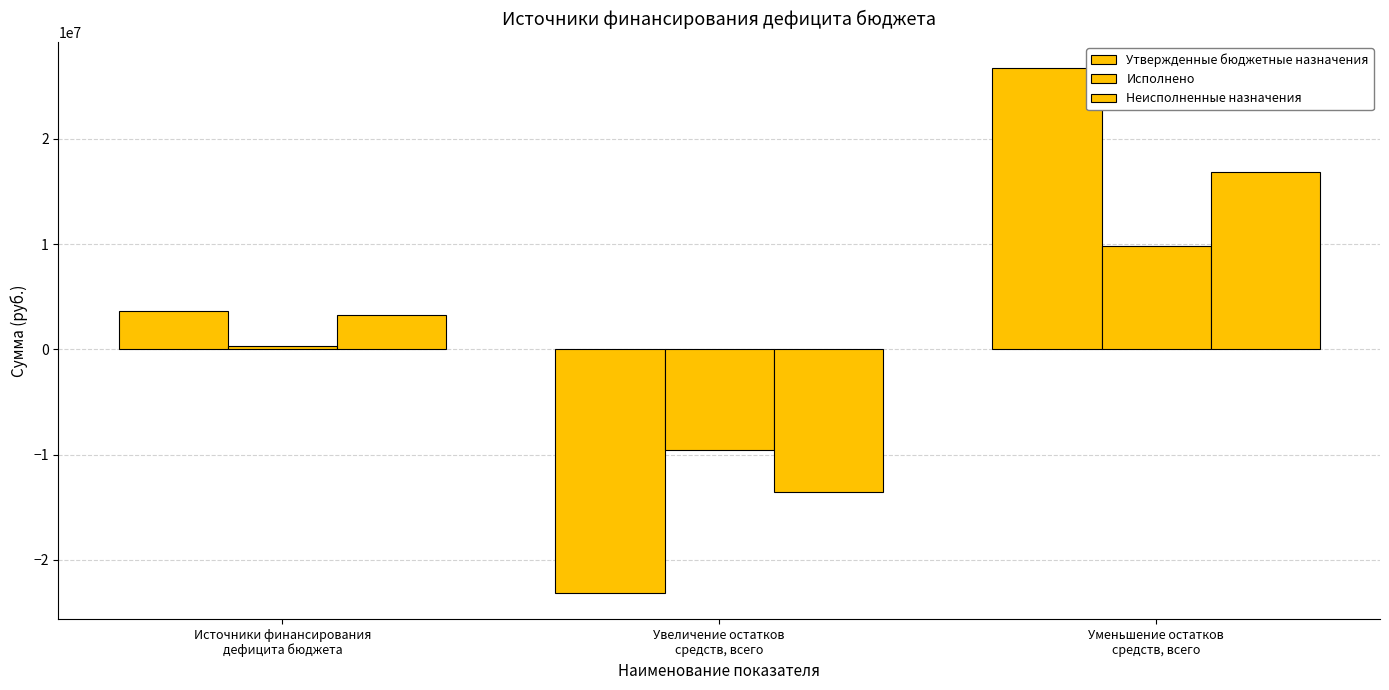

How many values in the Исполнено series are below 338015?

1